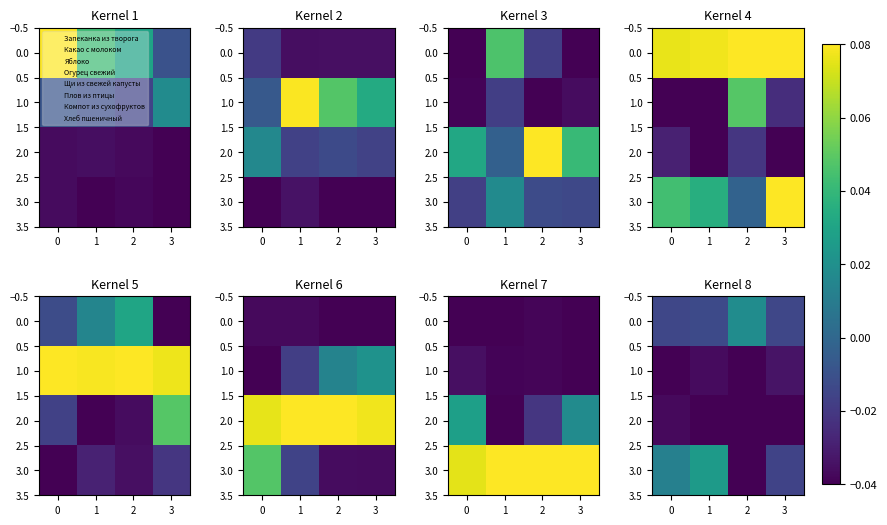

Is it true that row_0 equals -0.0 at −1?

False